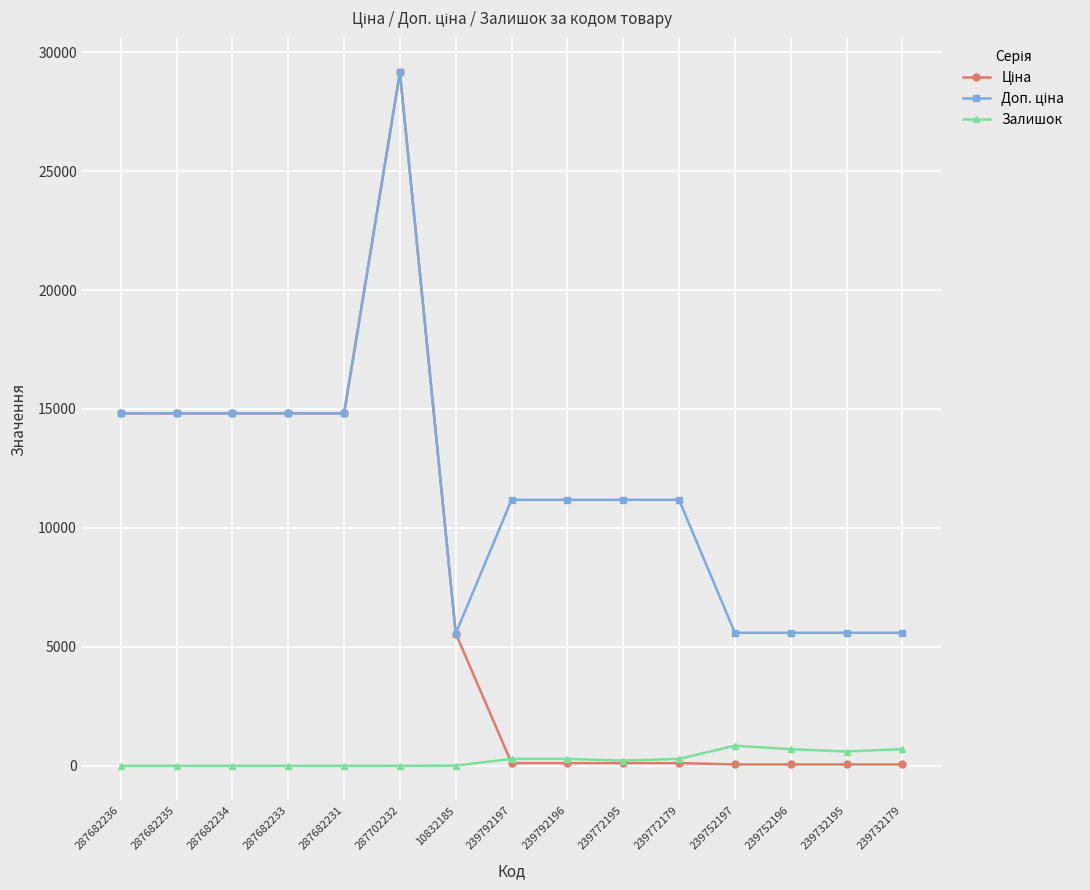

Is this an area chart (filled region under the line)?

No